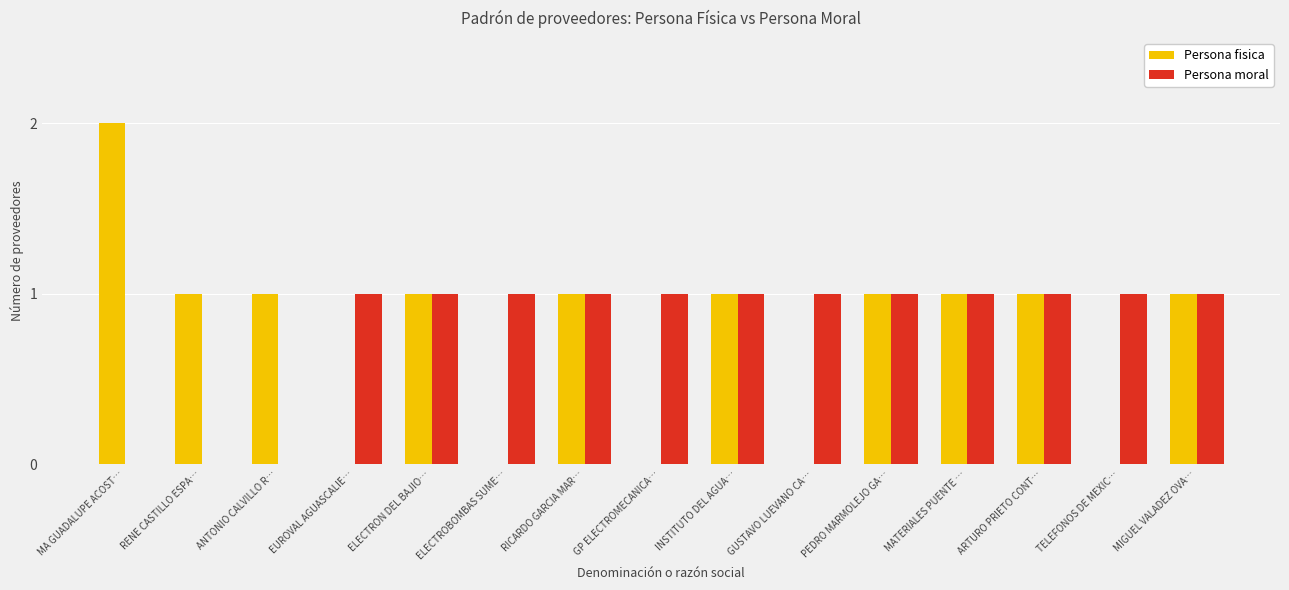

Reading left to right, list all the values displayed in this chart.

Persona fisica: 2	1	1	0	1	0	1	0	1	0	1	1	1	0	1
Persona moral: 0	0	0	1	1	1	1	1	1	1	1	1	1	1	1